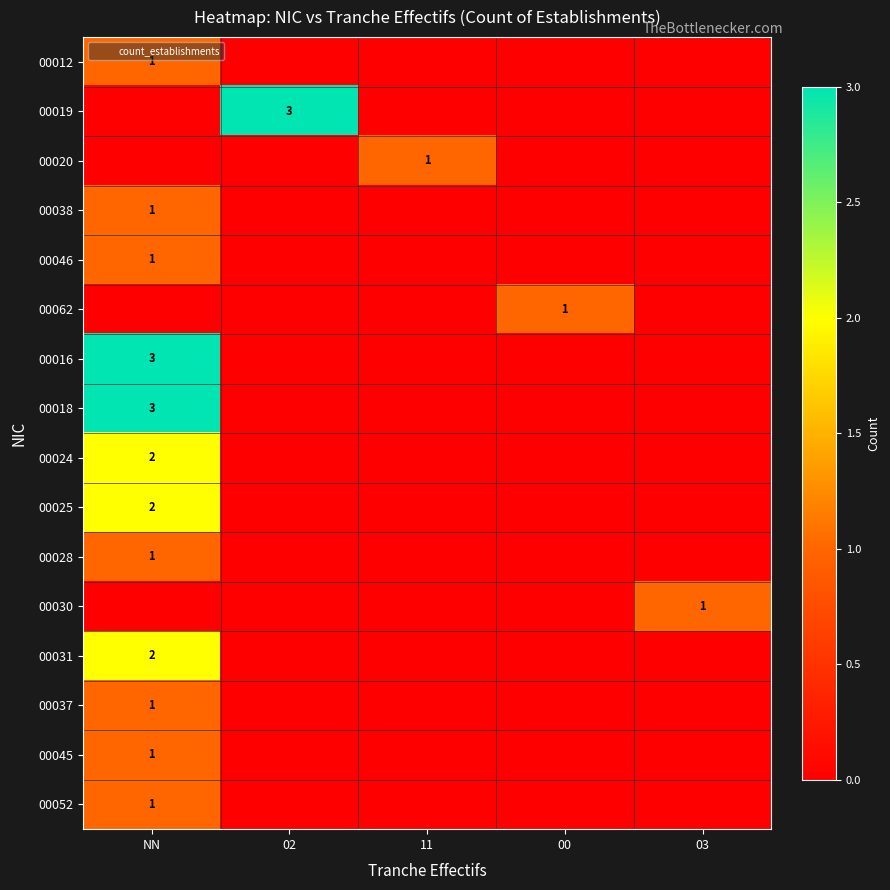

How many positive values does the 00012 series have?

1